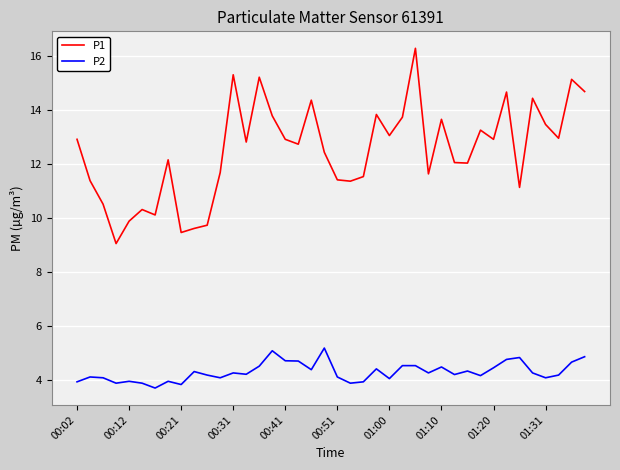

What is the difference between the maximum and minimum values in the P2 series?

1.5